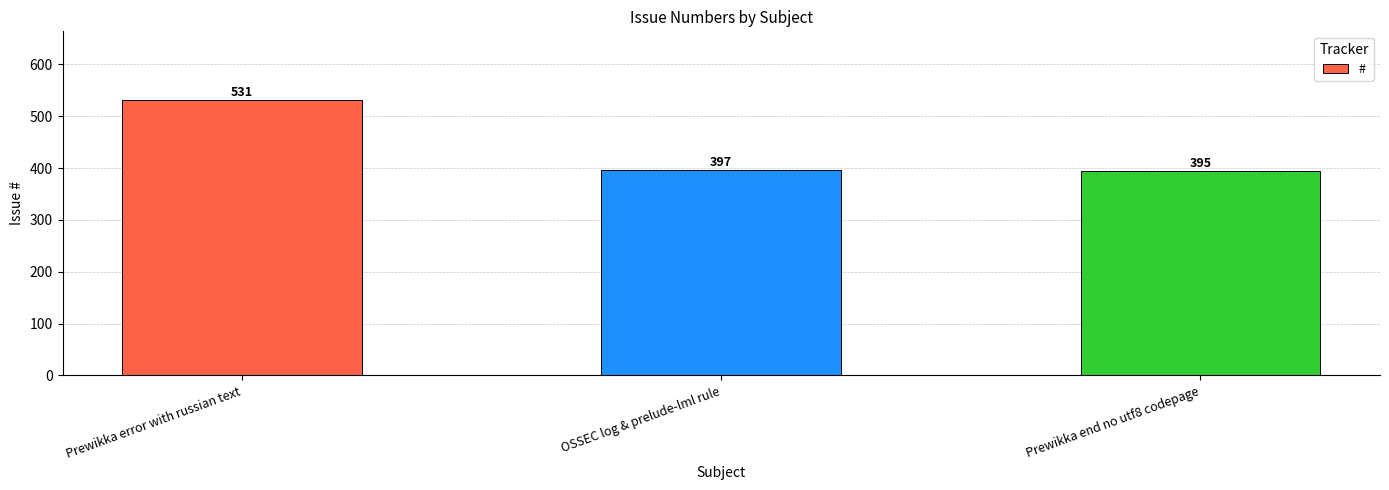

How many values are below 397?

1